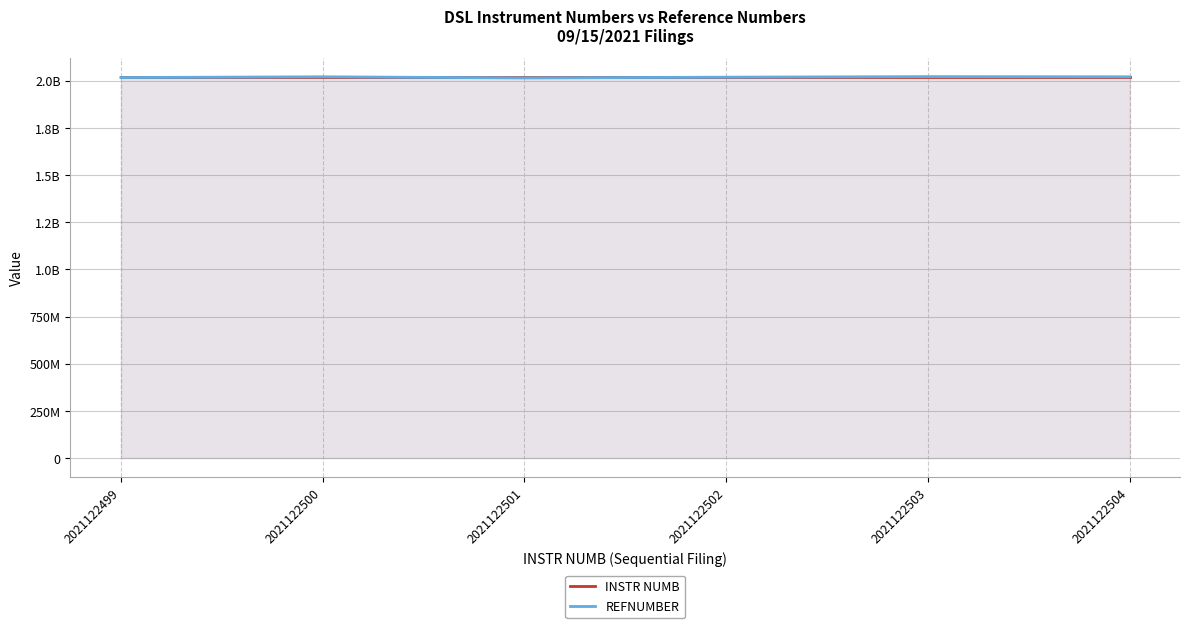

Which series has the largest range (max minus min)?

REFNUMBER